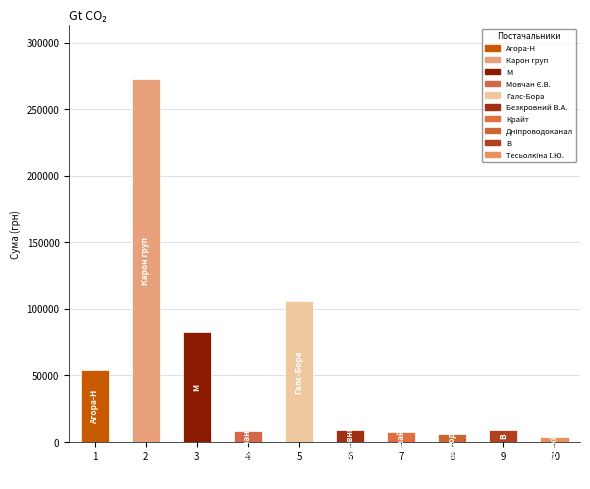

Does the chart contain any negative values?

No